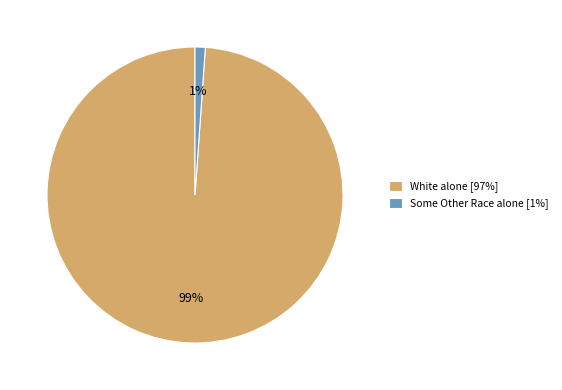

Which slice is the largest?

White alone [97%]